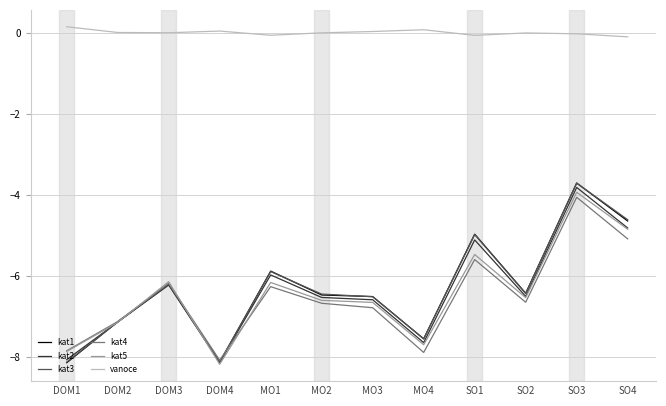

What is the difference between the maximum and minimum values in the vanoce series?

0.2